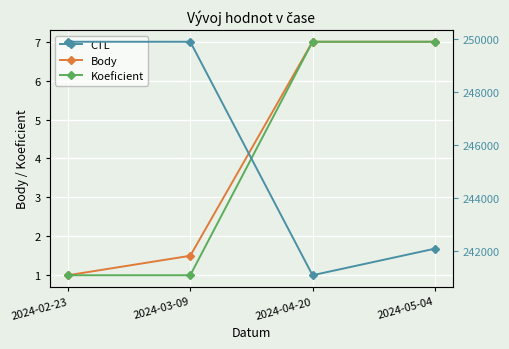

What is the sum of all CTL values?

983015.0